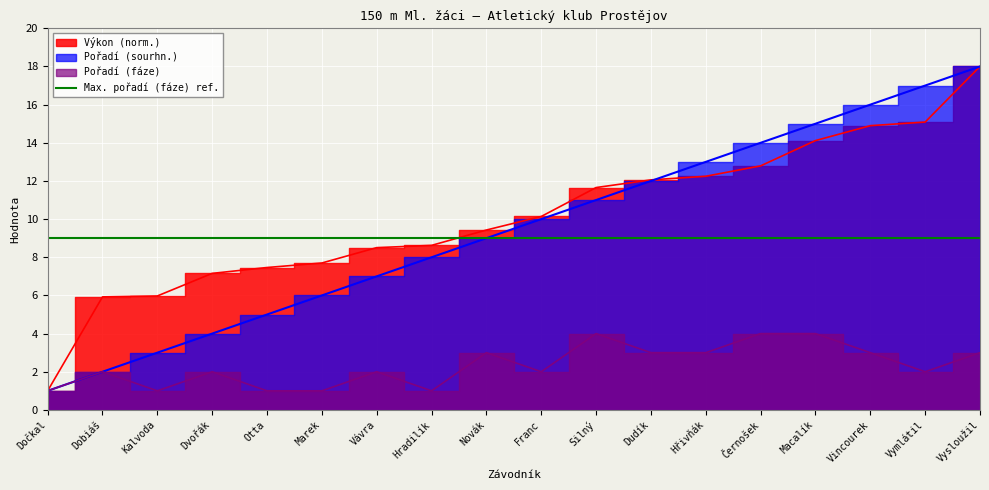

Which series has the largest total across all categories?

Výkon